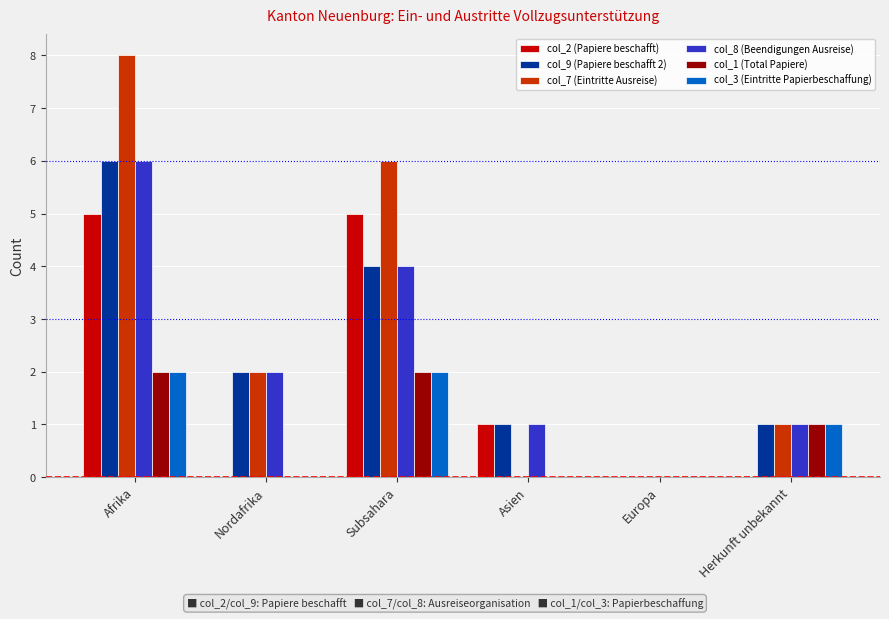

At which category is the sum across all series the highest?

Afrika